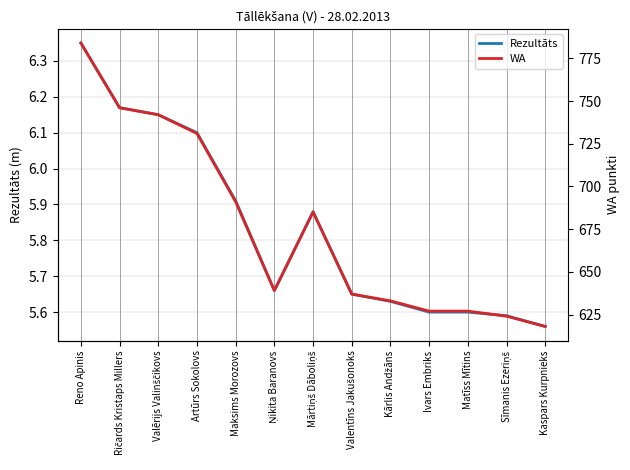

Between Maksims Morozovs and Ņikita Baranovs, which series saw the biggest shift?

WA